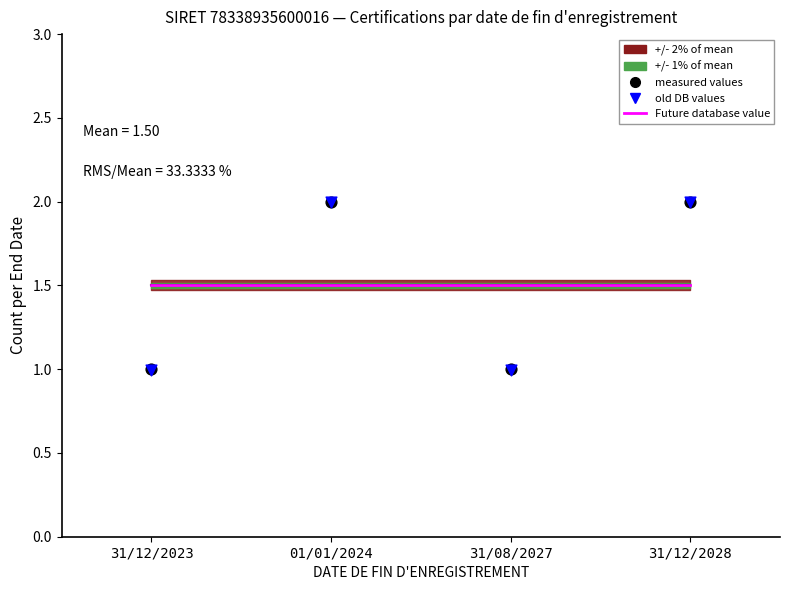

Which series reaches the maximum Y coordinate?

measured values